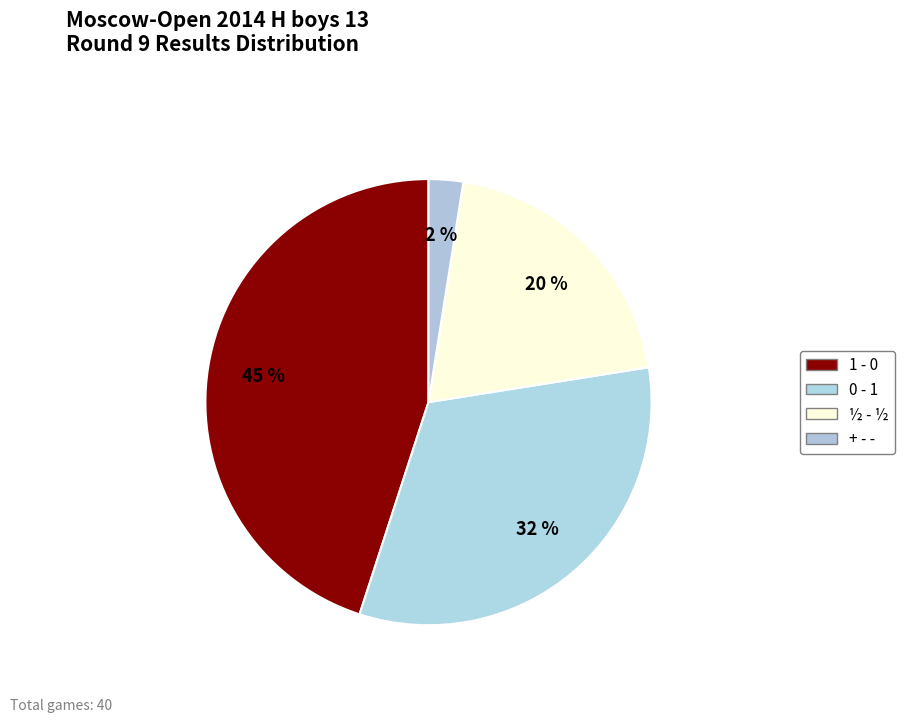

How much of the chart is everything except 0 - 1?

67.5%